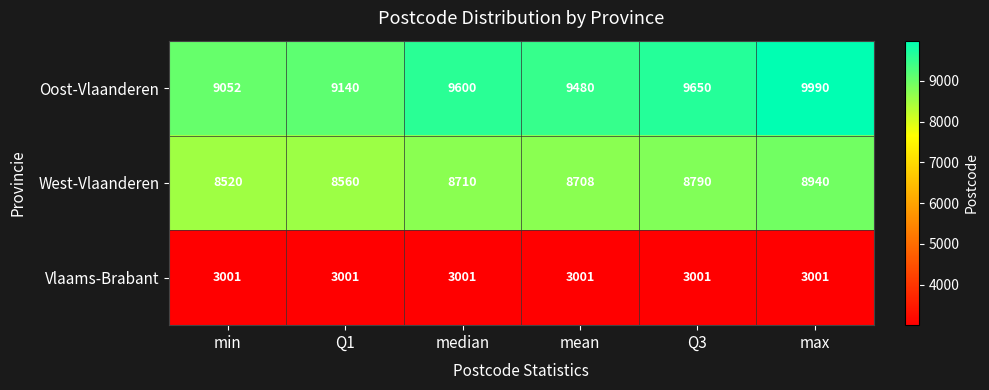

What is the difference between the maximum and second lowest values in the West-Vlaanderen series?

380